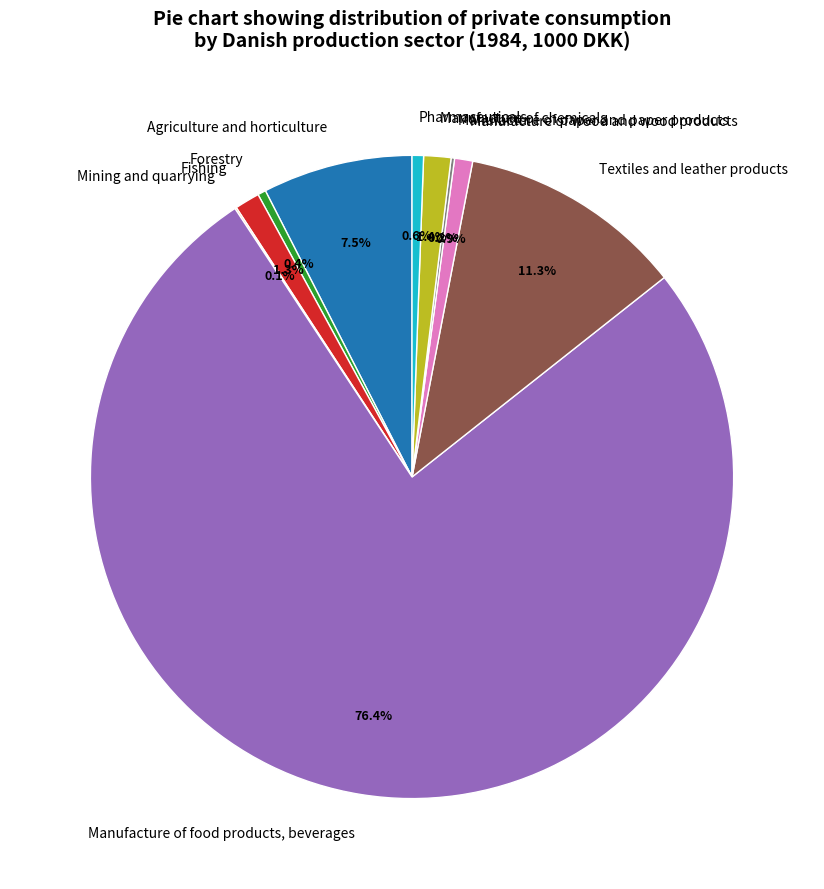

Is Manufacture of food products, beverages the majority of the pie?

Yes